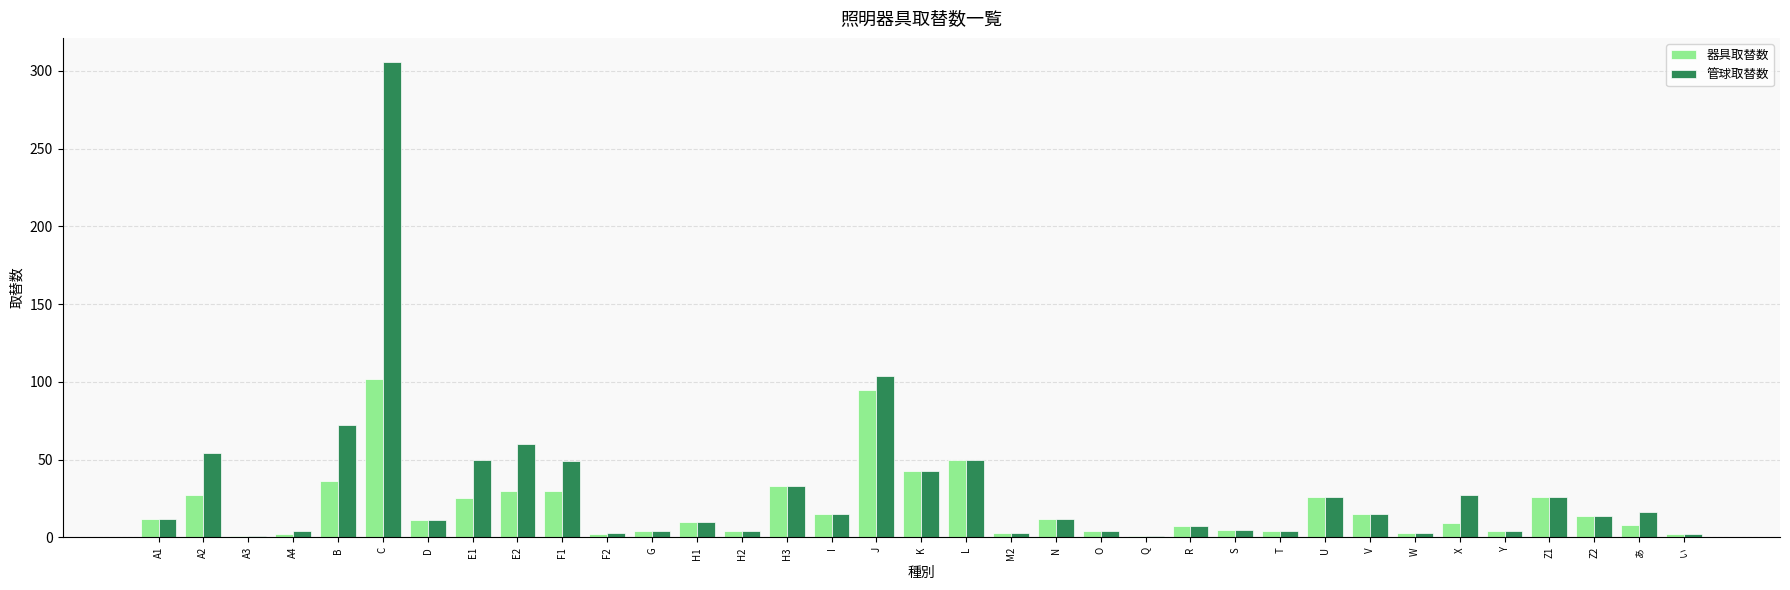

What position from the left is X?

30